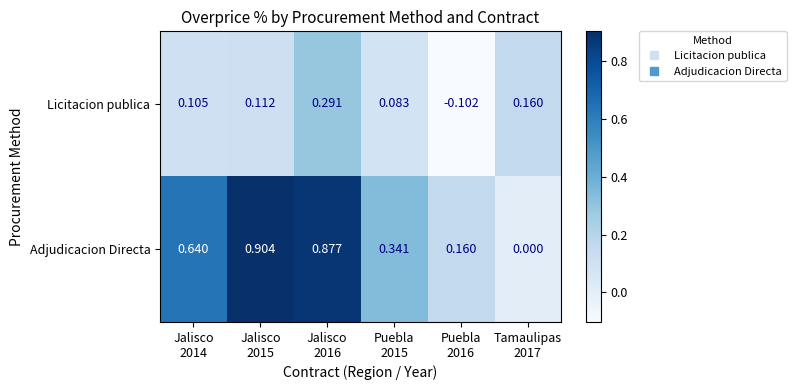

How many values in Licitacion publica are above zero?

5